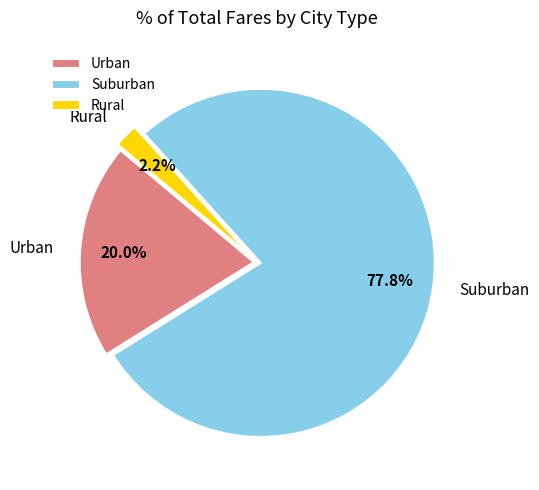

Combined, do Rural and Urban account for over 50%?

No